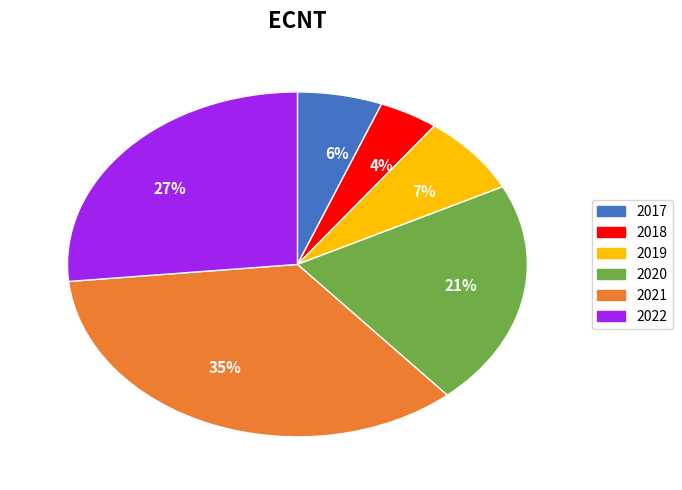

Is there a majority slice in this chart?

No